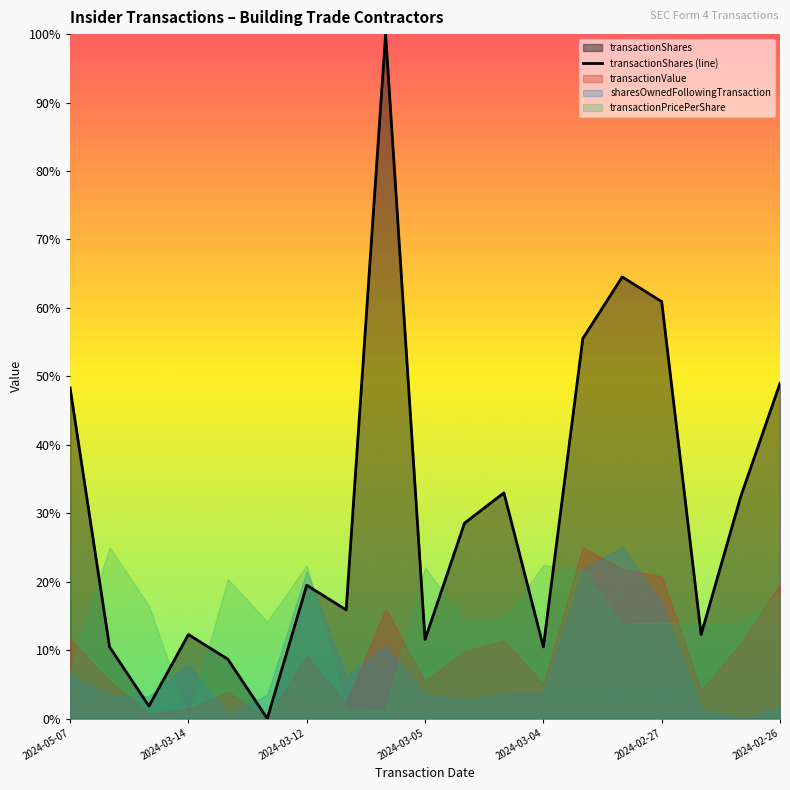

How many values are below 19?

9